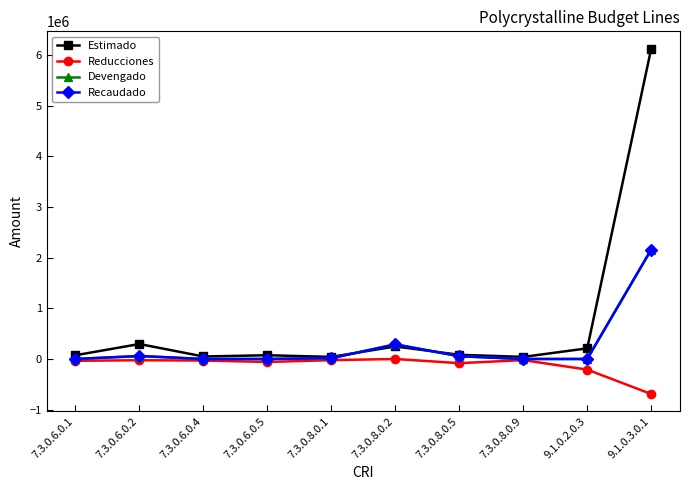

What is the difference between the maximum and minimum values in the Reducciones series?

691750.0